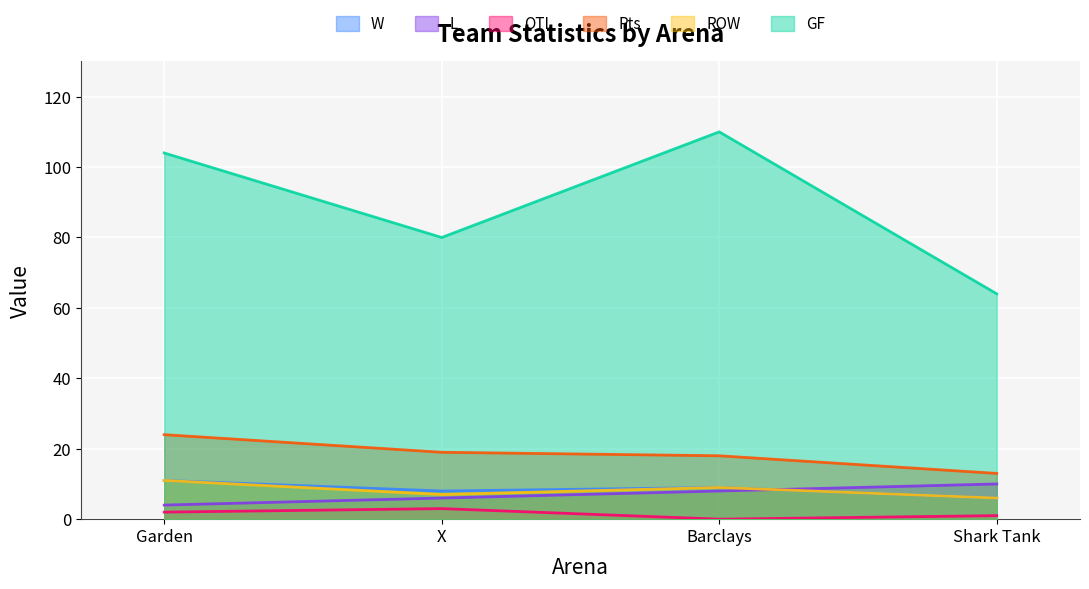

Reading left to right, transcribe all the data shown in this chart.

W: Garden=11	X=8	Barclays=9	Shark Tank=6
L: Garden=4	X=6	Barclays=8	Shark Tank=10
OTL: Garden=2	X=3	Barclays=0	Shark Tank=1
Pts: Garden=24	X=19	Barclays=18	Shark Tank=13
ROW: Garden=11	X=7	Barclays=9	Shark Tank=6
GF: Garden=104	X=80	Barclays=110	Shark Tank=64